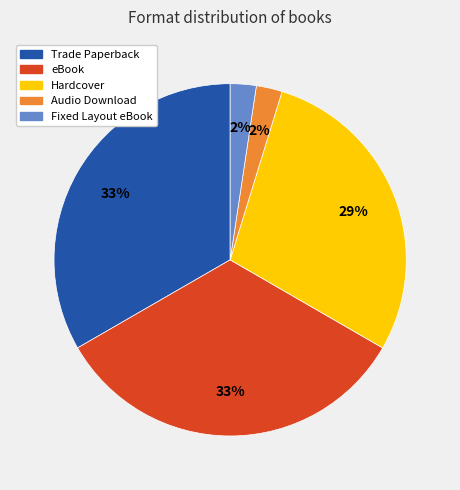

Does any single category account for the majority?

No